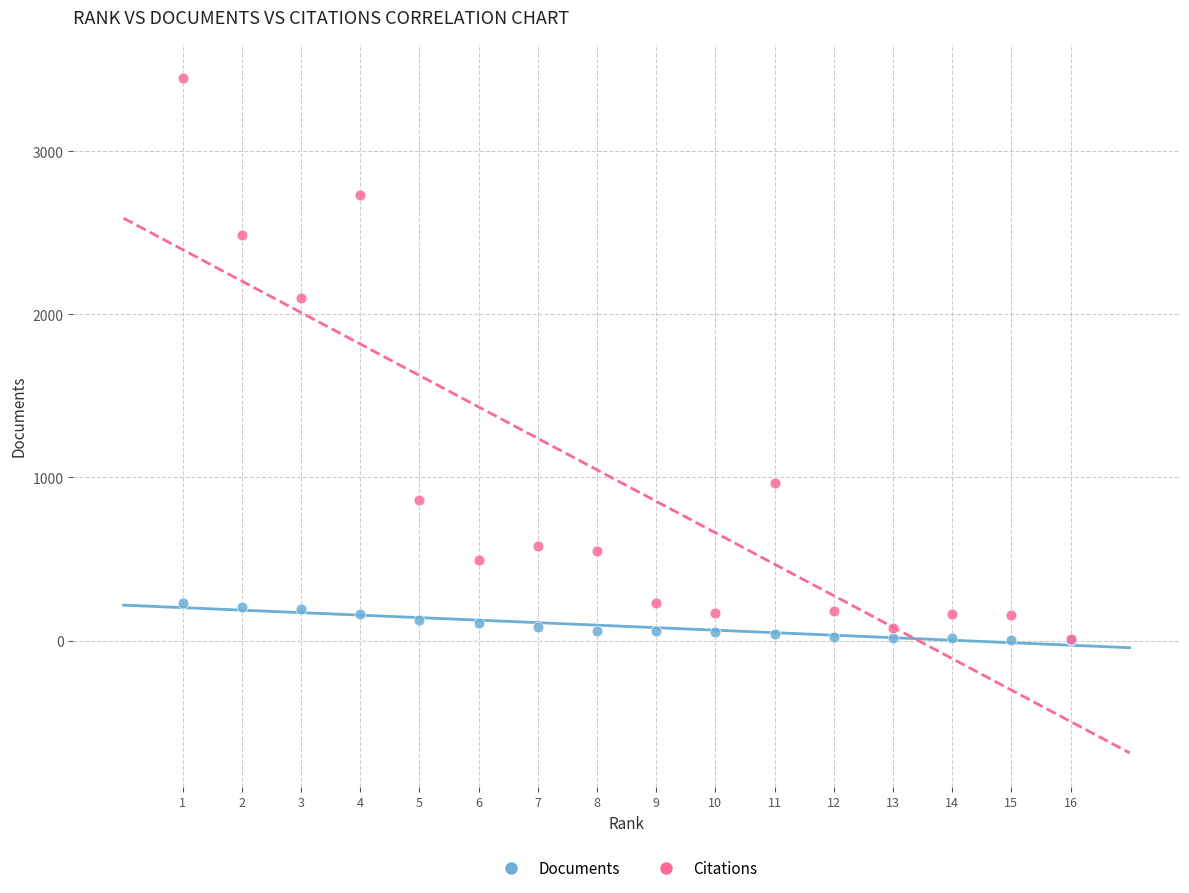

In the Citations series, what Y value is closest to 1730?

2099